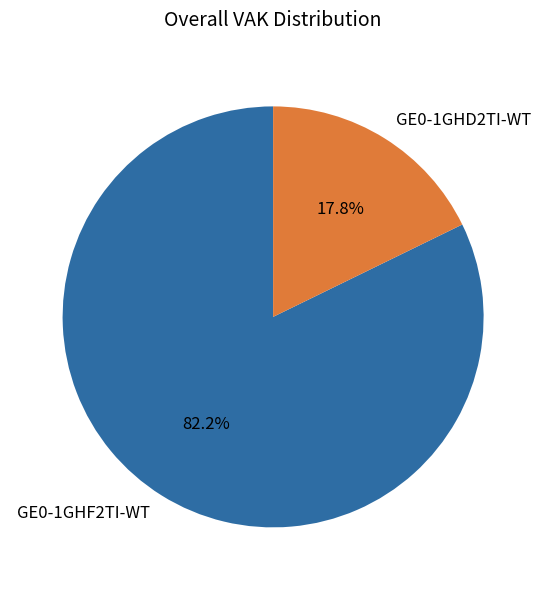

Which category has the smallest portion of the pie?

GE0-1GHD2TI-WT